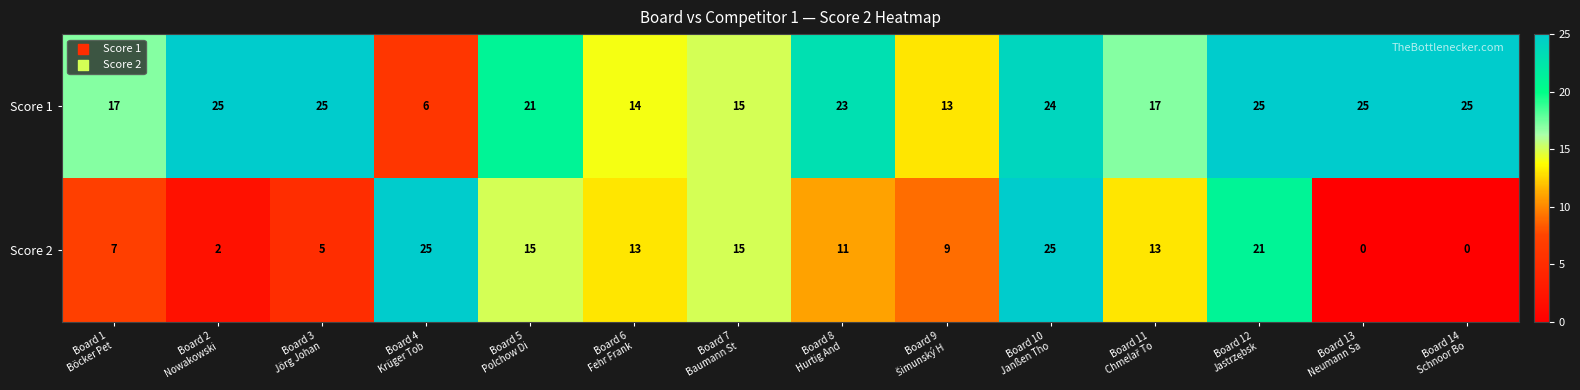

Which series has the largest total across all categories?

Score 1